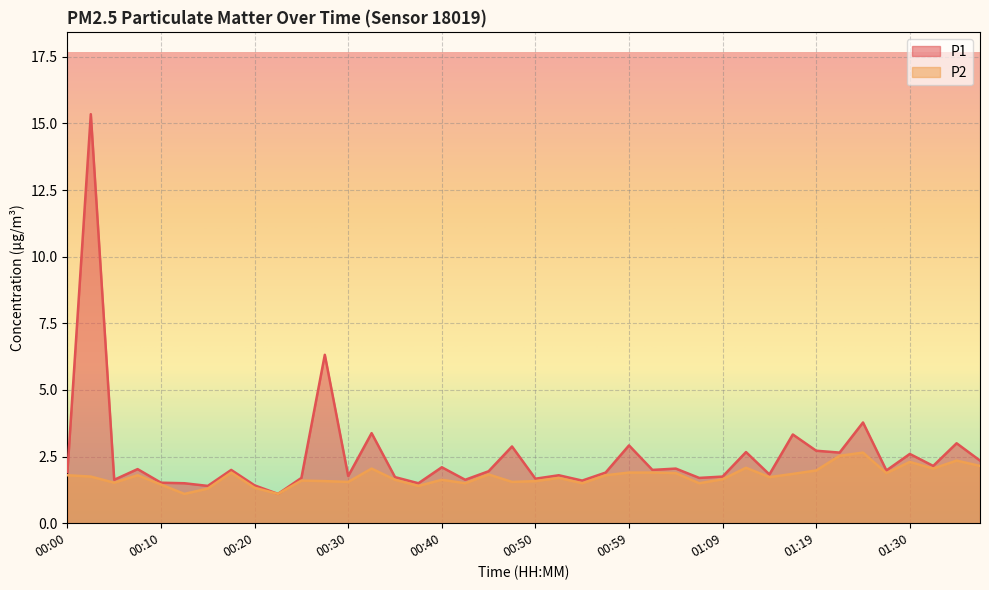

At which category does the chart reach its peak across all series?

00:03